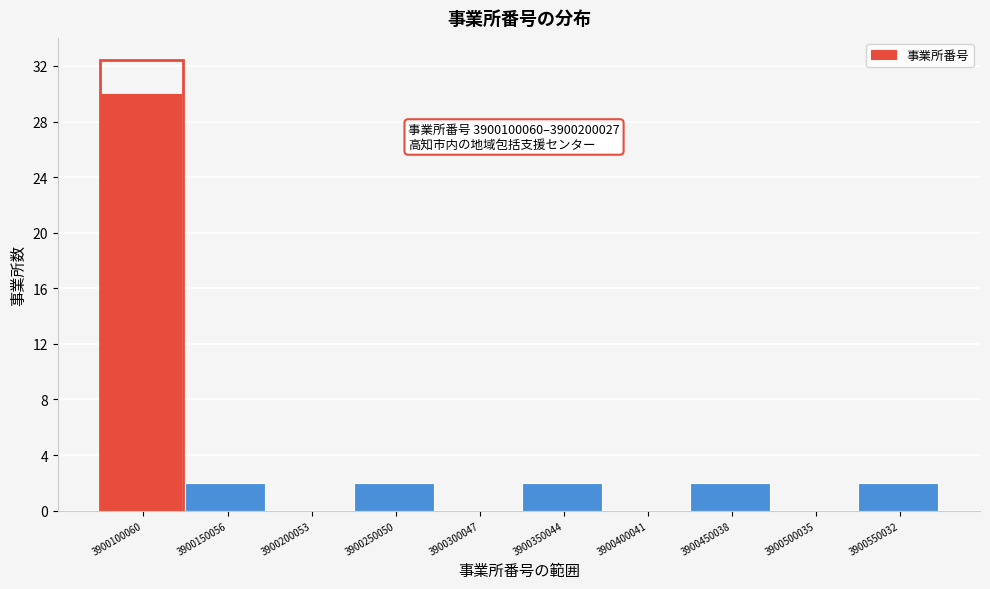

Reading right to left, list all the values displayed in this chart.

3900550032=2	3900500035=0	3900450038=2	3900400041=0	3900350044=2	3900300047=0	3900250050=2	3900200053=0	3900150056=2	3900100060=30